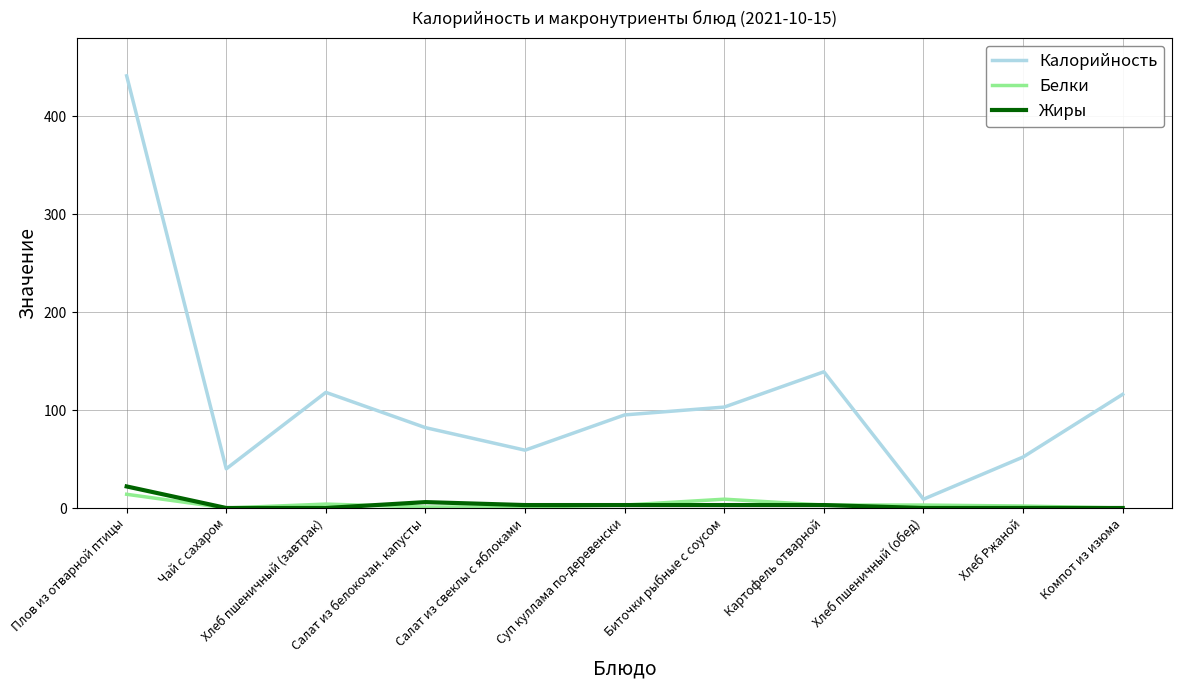

At how many categories does at least one series exceed 20?

10